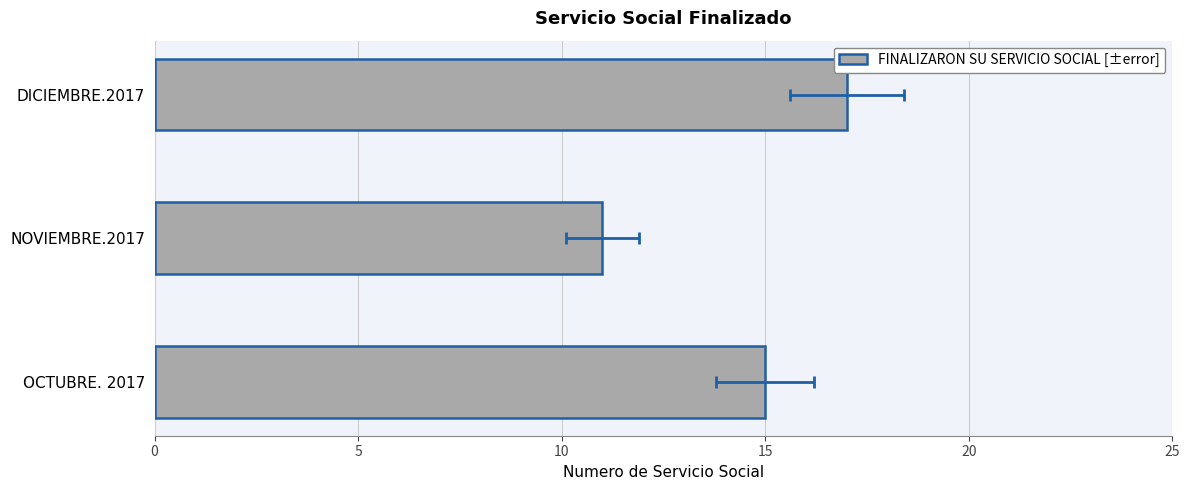

Reading left to right, what are all the values shown in this chart?

15	11	17